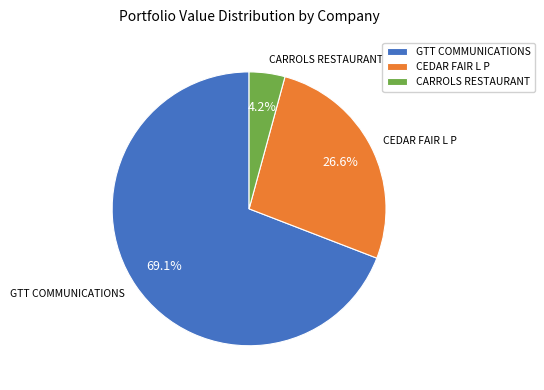

Is there any slice that represents more than half of the pie?

Yes